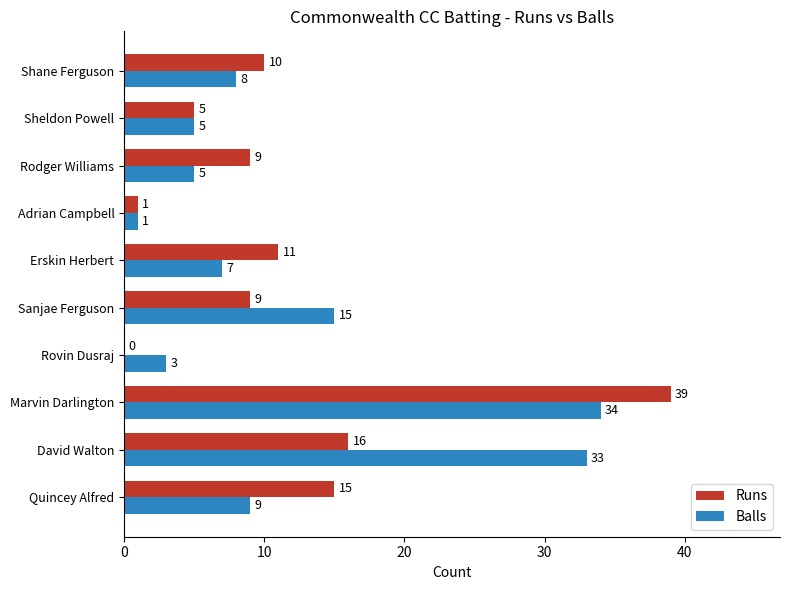

True or false: Balls has a value of 8 at Shane Ferguson.

True